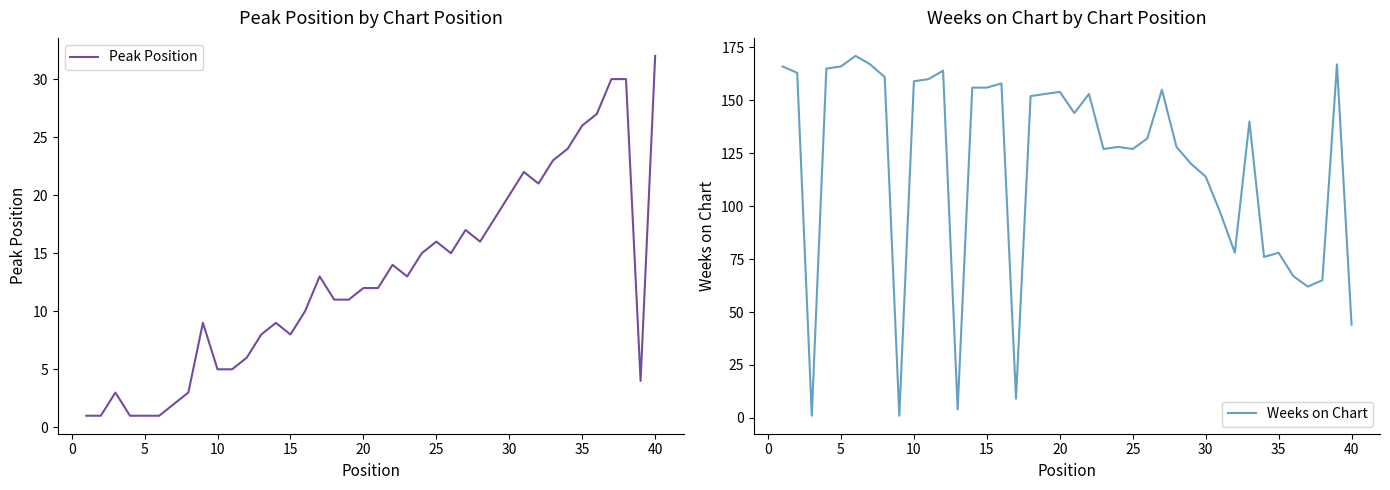

How many data points in Weeks on Chart are above 144?

19